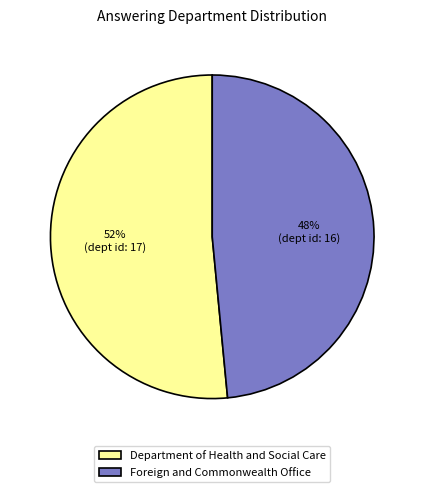

Which category accounts for the majority?

Department of Health and Social Care